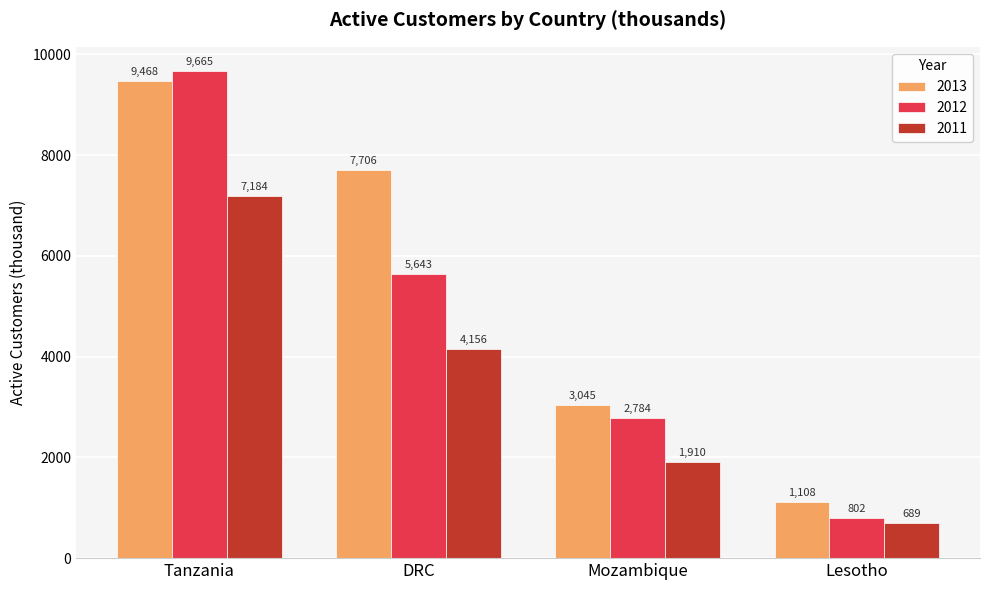

Rank the series at Lesotho from lowest to highest value.

2011, 2012, 2013